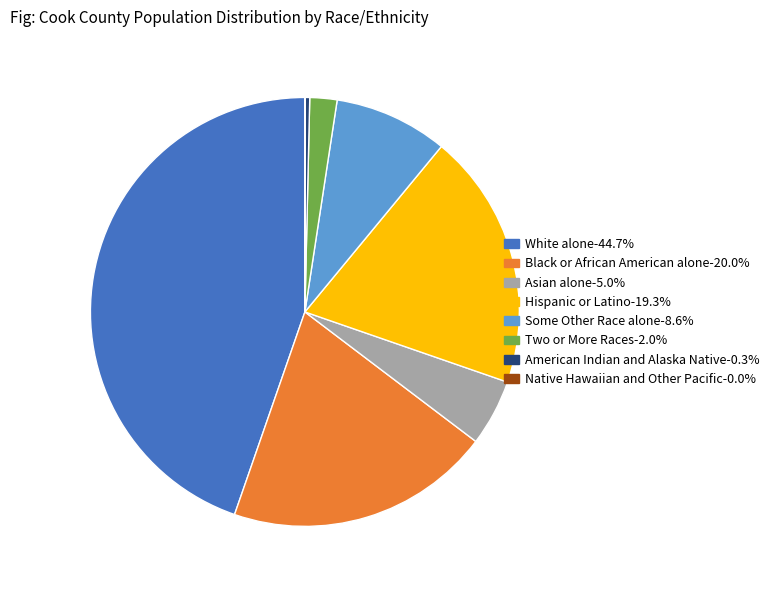

Is Asian alone the majority of the pie?

No